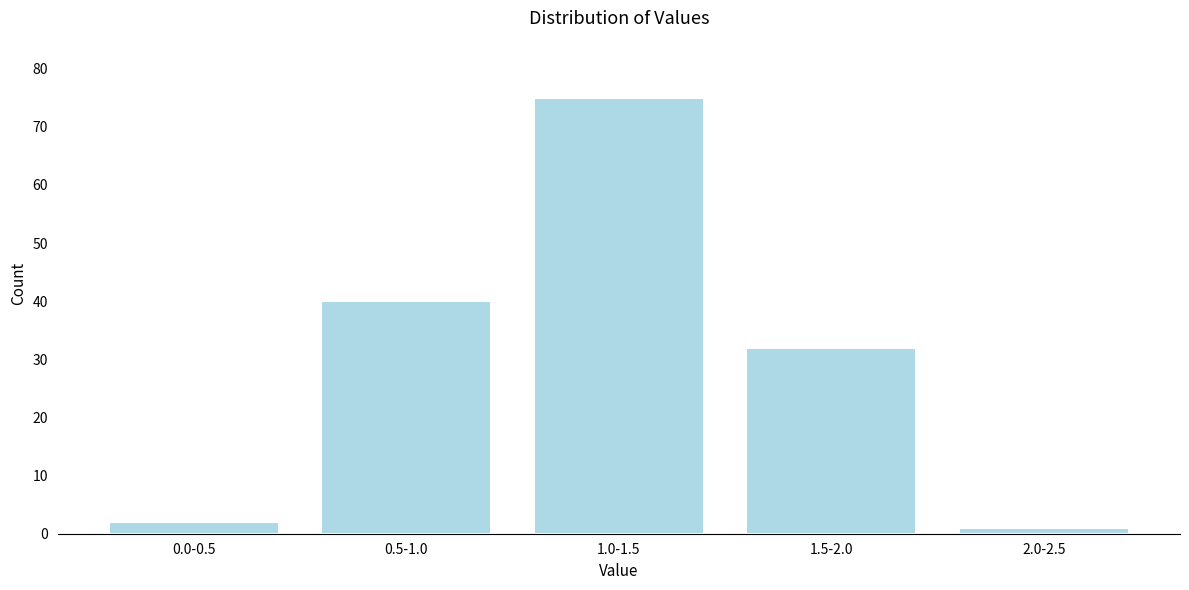

Reading left to right, transcribe all the data shown in this chart.

2	40	75	32	1